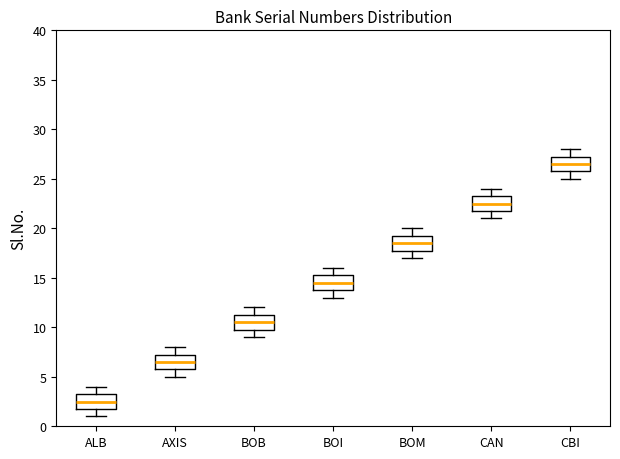

Reading left to right, read every box against the y-axis: the position of its median line, the range the box covers, and the ends of its whiskers. The values are not printed on the chart, so give them approximately, as read against the axis.

ALB: median 2.5, box 2.0 to 3.5, whiskers 1.0 to 4.0
AXIS: median 6.5, box 6.0 to 7.5, whiskers 5.0 to 8.0
BOB: median 10.5, box 10.0 to 11.5, whiskers 9.0 to 12.0
BOI: median 14.5, box 14.0 to 15.5, whiskers 13.0 to 16.0
BOM: median 18.5, box 18.0 to 19.5, whiskers 17.0 to 20.0
CAN: median 22.5, box 22.0 to 23.5, whiskers 21.0 to 24.0
CBI: median 26.5, box 26.0 to 27.5, whiskers 25.0 to 28.0